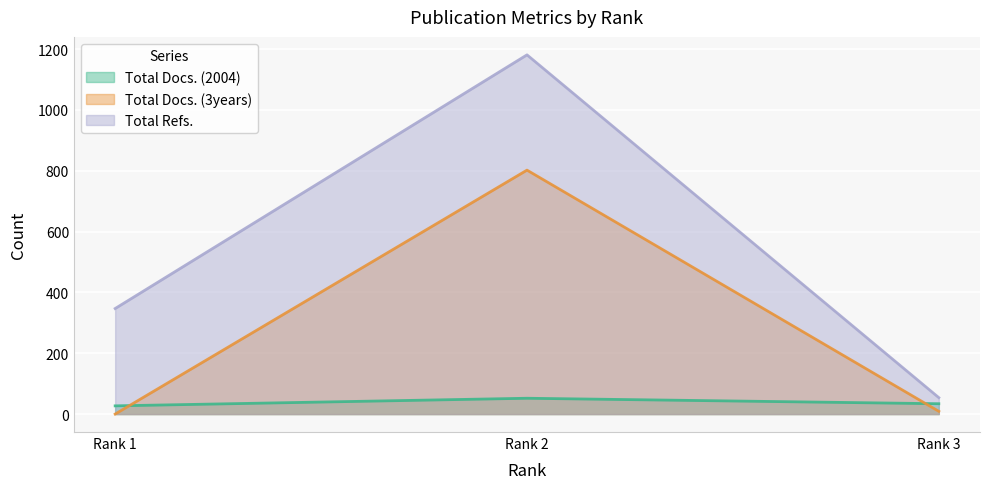

At which category does the chart reach its peak across all series?

Rank 2